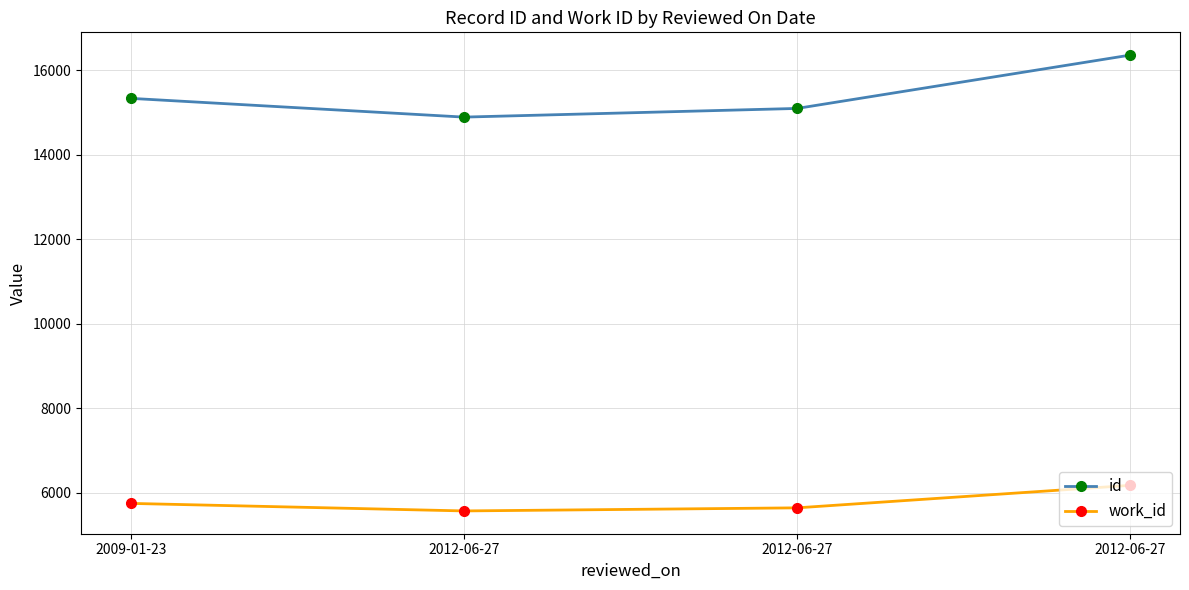

The work_id series shows 1745 at 2012-06-27. True or false?

False